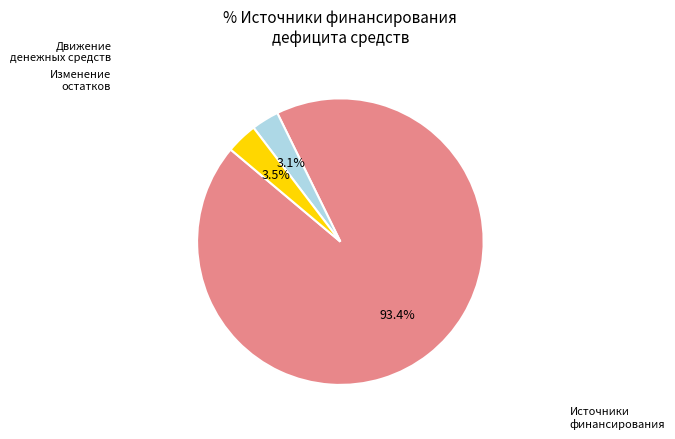

Rank the categories by value from lowest to highest.

Движение денежных средств, Изменение остатков средств, Источники финансирования дефицита